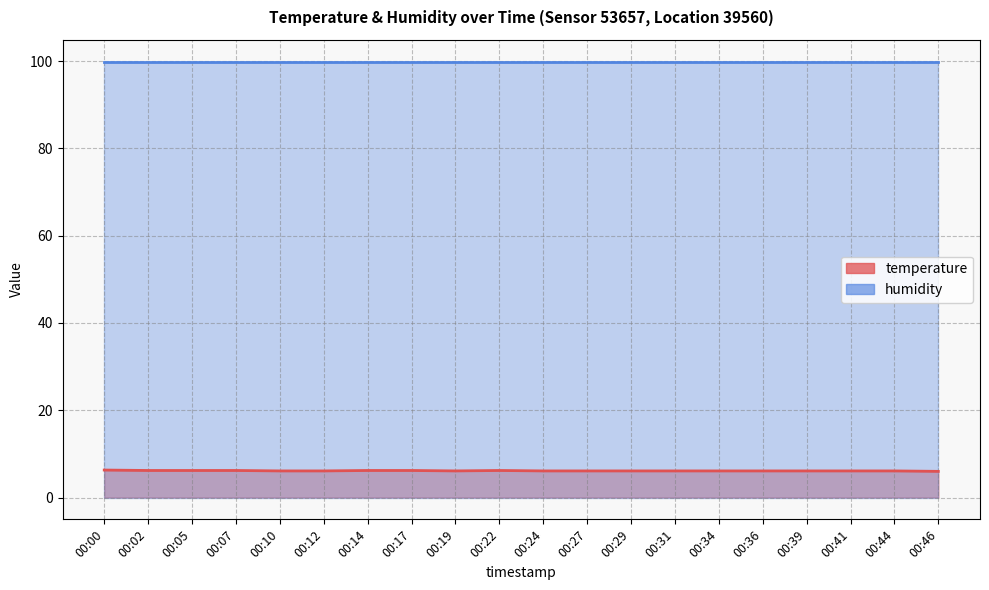

What is the value of the 7th point from the left?

6.2